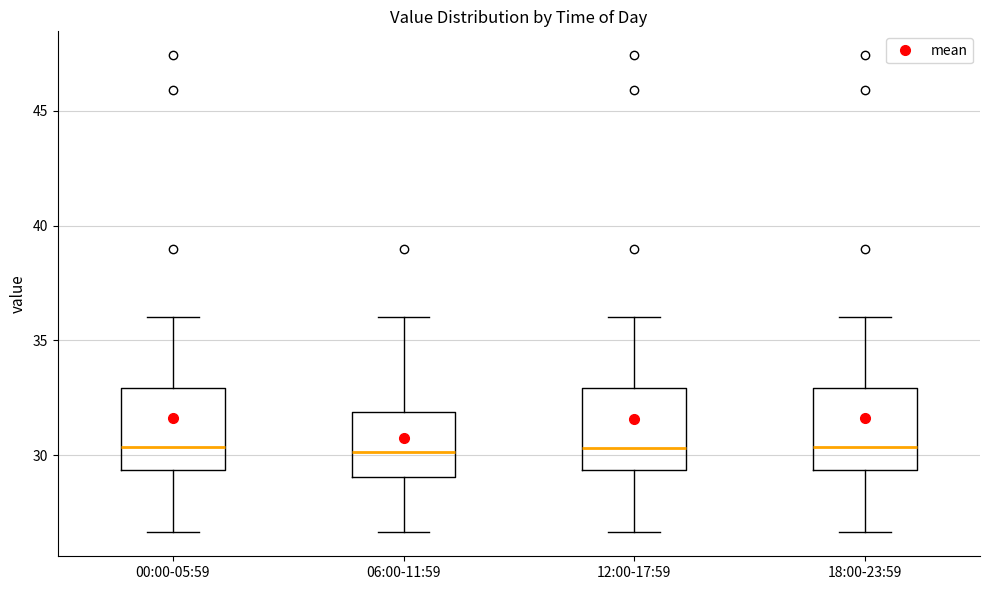

Reading left to right, read every box against the y-axis: the position of its median line, the range the box covers, and the ends of its whiskers. The values are not printed on the chart, so give them approximately, as read against the axis.

00:00-05:59: median 30.5, box 29.5 to 33.0, whiskers 26.5 to 36.0
06:00-11:59: median 30.0, box 29.0 to 32.0, whiskers 26.5 to 36.0
12:00-17:59: median 30.5, box 29.5 to 33.0, whiskers 26.5 to 36.0
18:00-23:59: median 30.5, box 29.5 to 33.0, whiskers 26.5 to 36.0